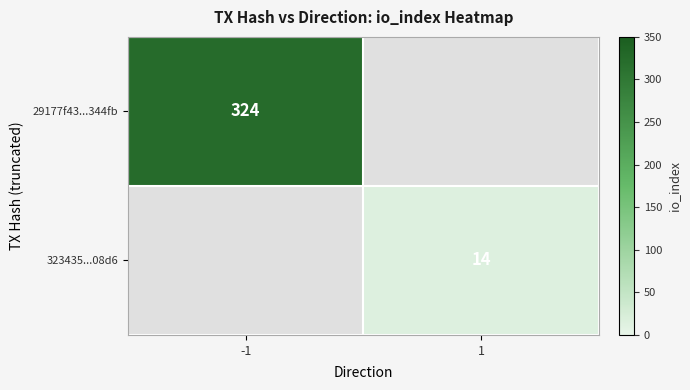

Is the value of 29177f43...344fb at -1 greater than the value of 323435...08d6 at 1?

Yes